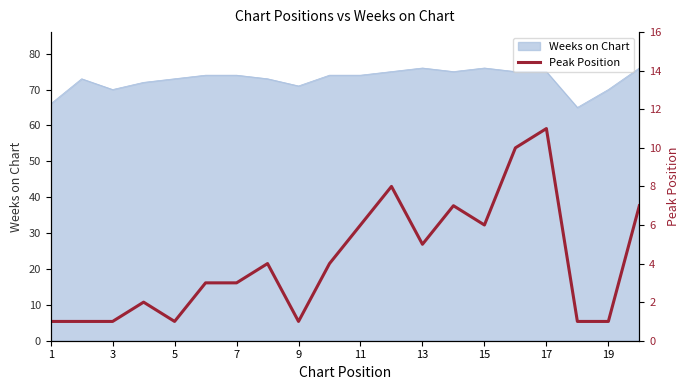

The value of Weeks on Chart at 7 is 36. True or false?

False